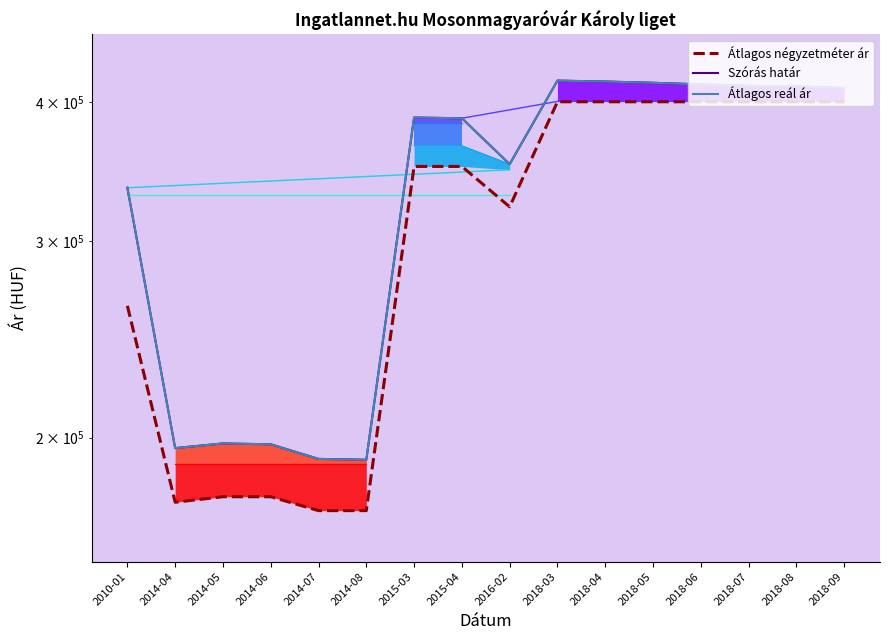

True or false: Átlagos négyzetméter ár and Szórás alsó határ cross at least once.

False